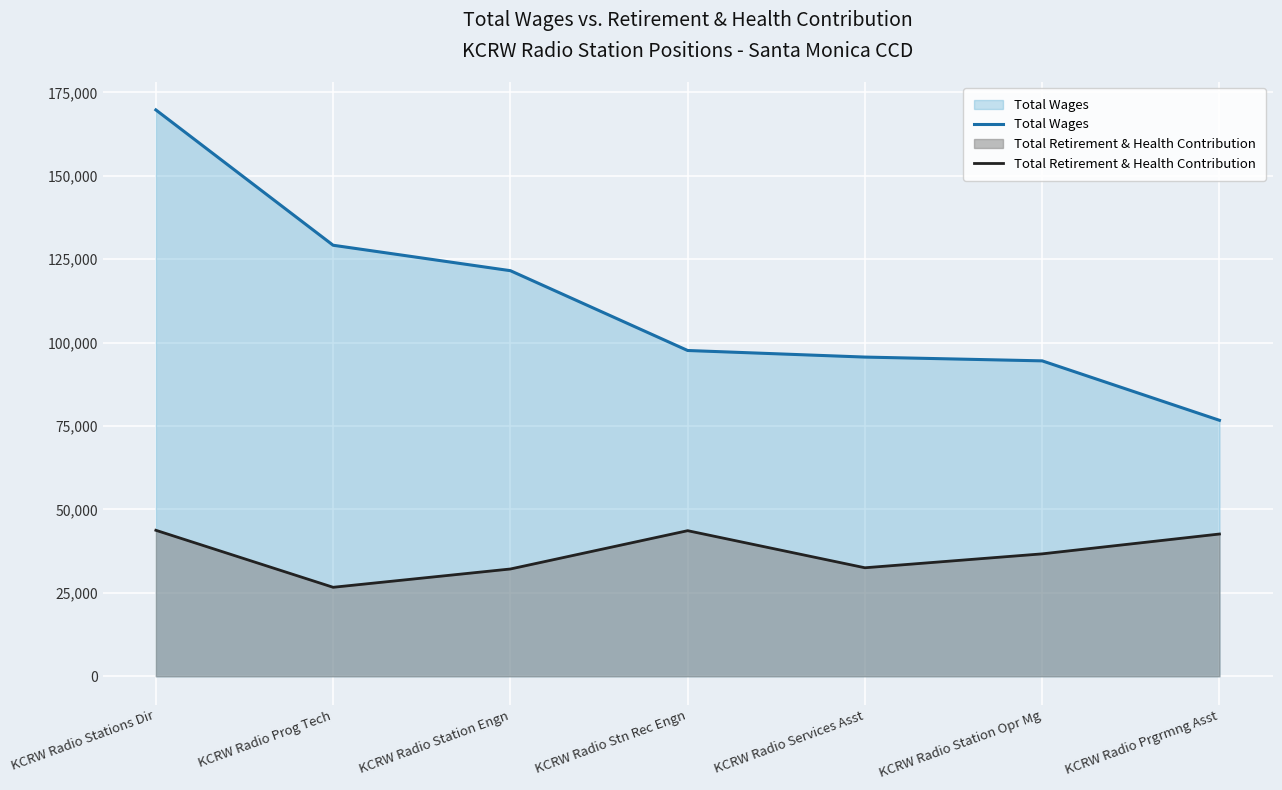

What is the difference between the maximum and minimum values in the Total Retirement & Health Contribution series?

17089